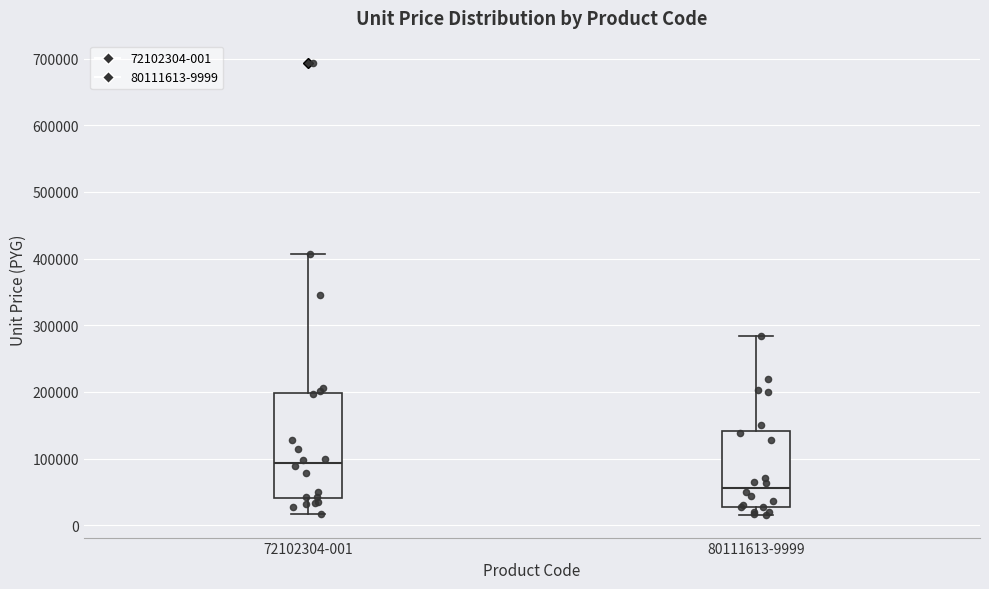

Reading left to right, read every box against the y-axis: the position of its median line, the range the box covers, and the ends of its whiskers. The values are not printed on the chart, so give them approximately, as read against the axis.

72102304-001: median 90000, box 40000 to 200000, whiskers 20000 to 410000
80111613-9999: median 60000, box 30000 to 140000, whiskers 20000 to 280000